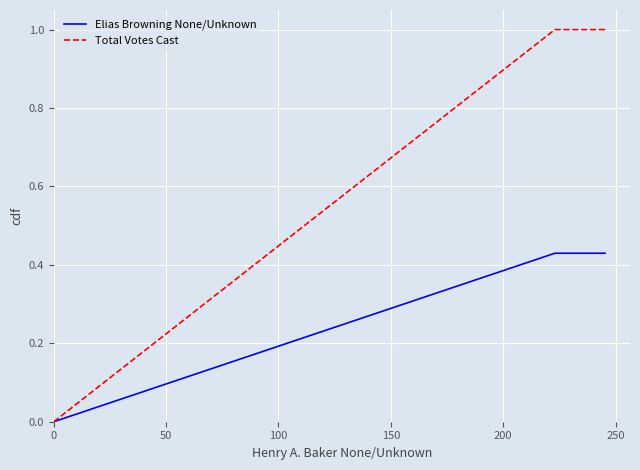

Which series has the largest range (max minus min)?

Total Votes Cast